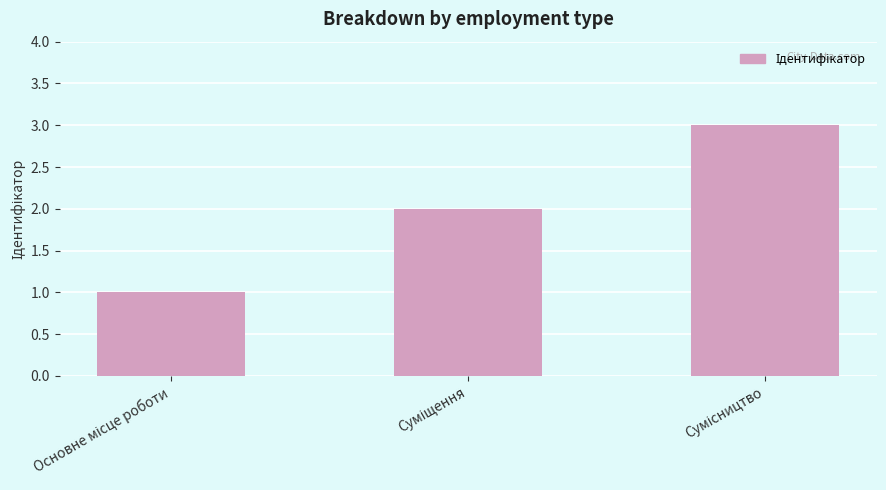

How many categories are shown in the chart?

3